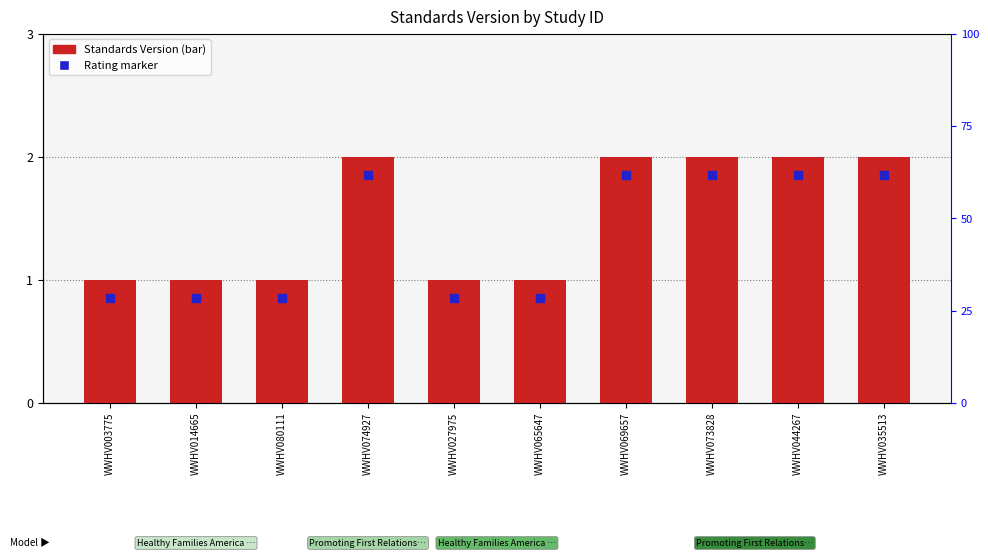

At which category is the sum across all series the highest?

WWHV074927